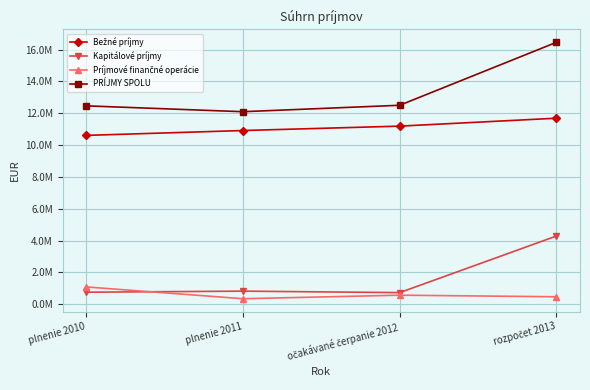

Is this an area chart (filled region under the line)?

No